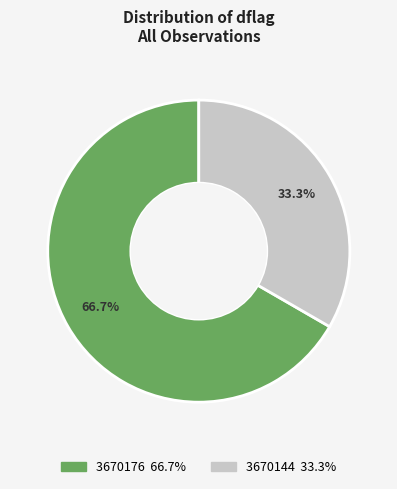

What is the ratio of the value at 3670144 to the value at 3670176?

0.5